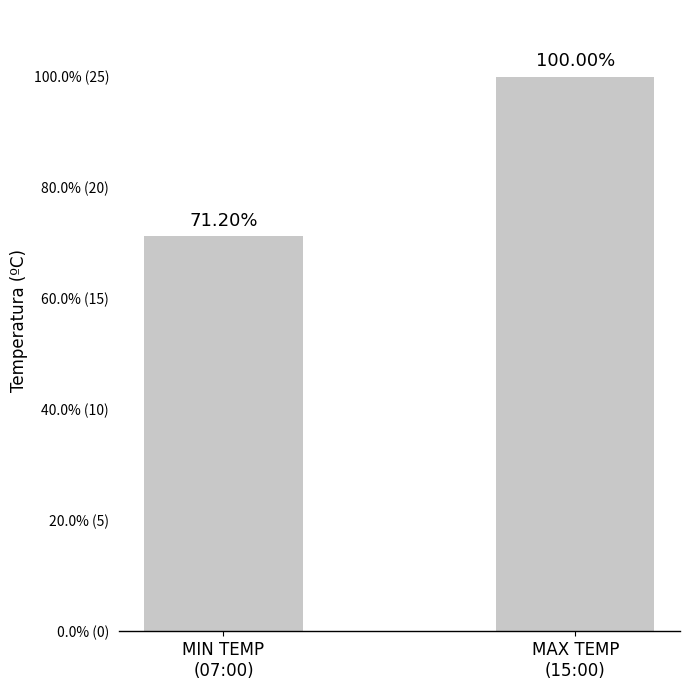

What is the ratio of the value at MIN TEMP
(07:00) to the value at MAX TEMP
(15:00)?

0.7